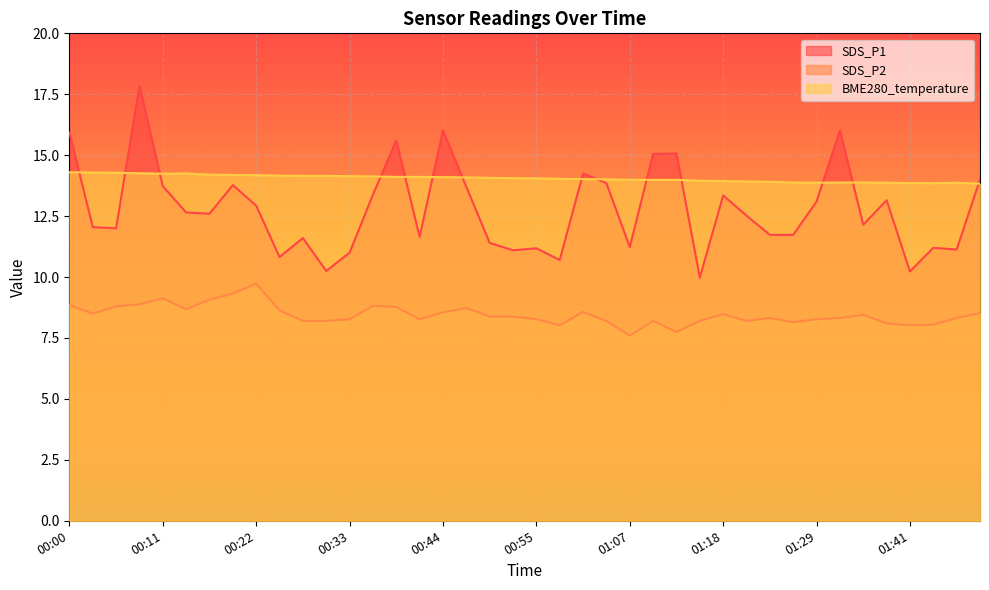

At how many categories does at least one series exceed 14?

27